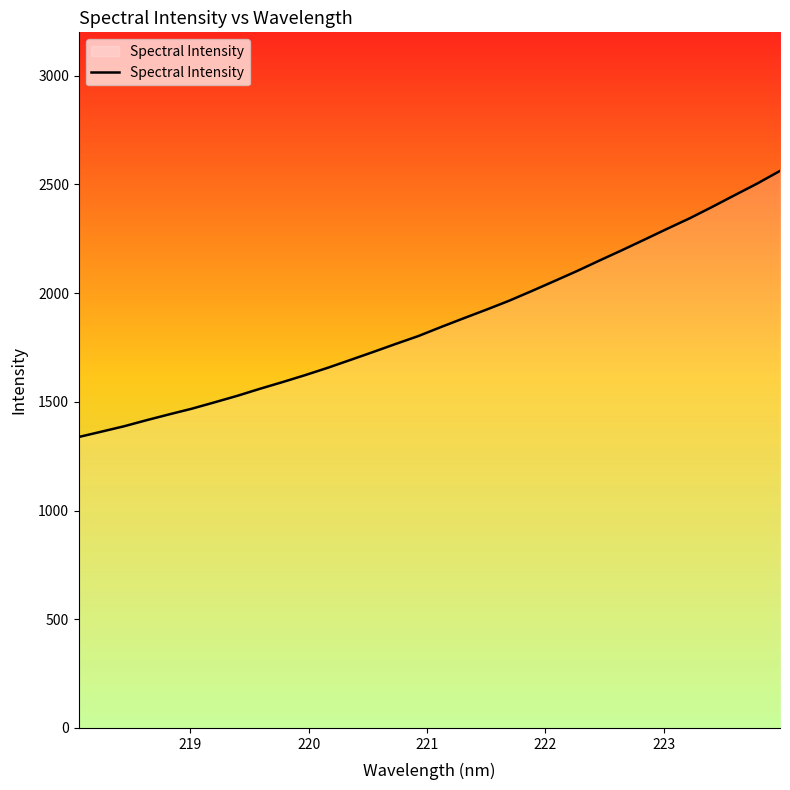

Reading left to right, transcribe all the data shown in this chart.

1338.6	1363.0	1387.8	1416.0	1442.8	1468.9	1498.1	1527.9	1560.2	1591.1	1623.1	1656.9	1693.0	1729.4	1766.5	1802.7	1844.2	1884.4	1923.8	1964.6	2009.2	2054.9	2101.1	2149.7	2197.4	2246.3	2295.9	2344.4	2396.9	2451.1	2504.8	2562.6